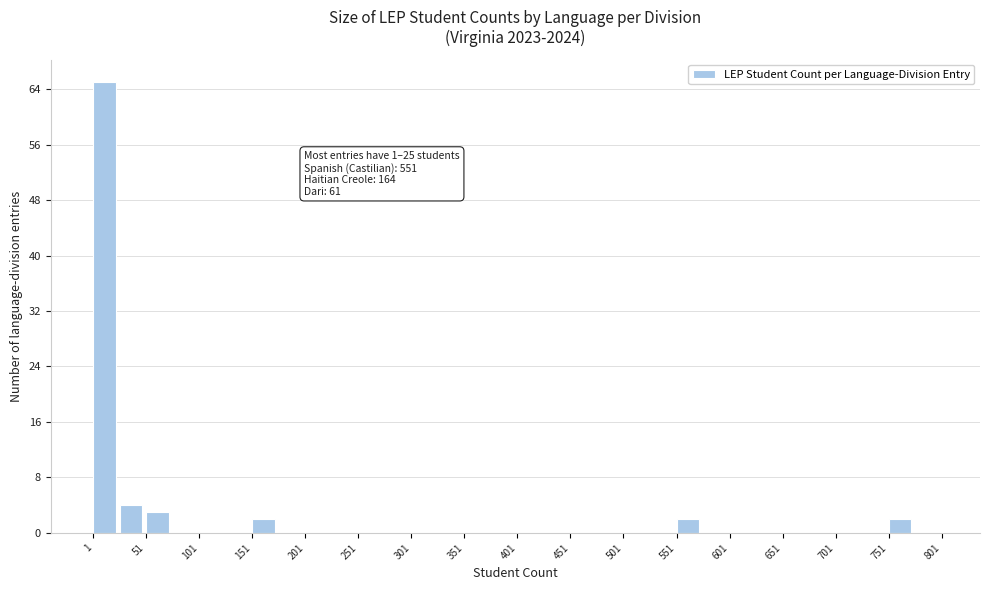

Which range on the x-axis has the tallest bar?

1 to 26